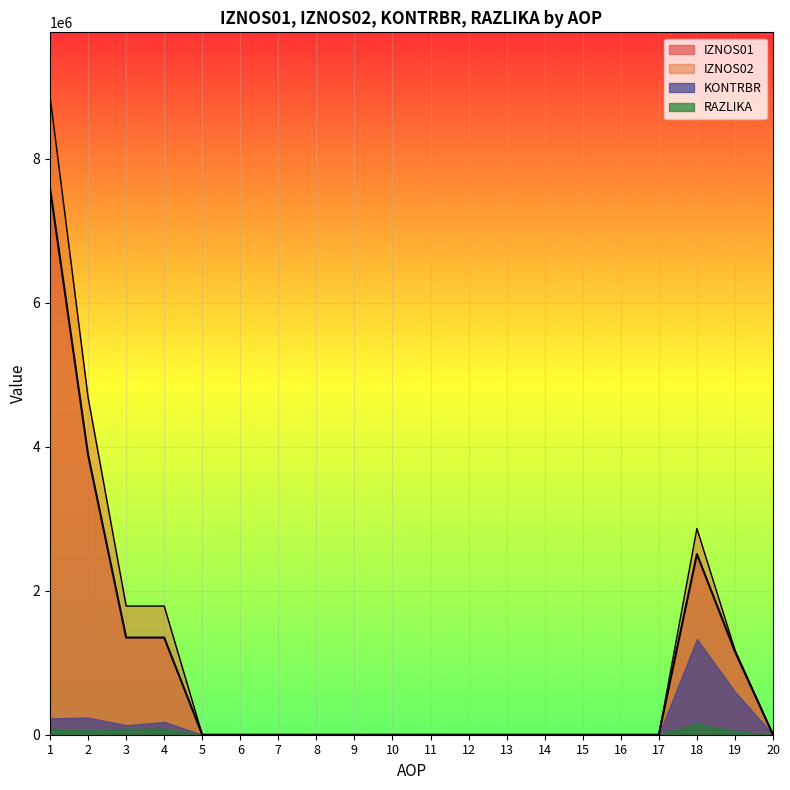

The value of IZNOS01 at 10 is 3581769.5. True or false?

False